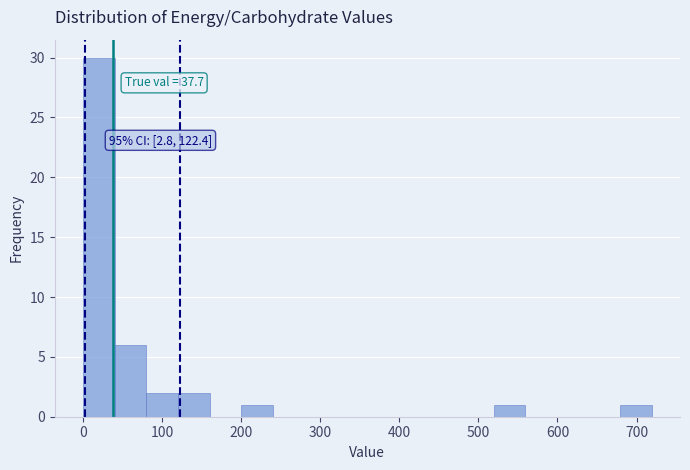

Around what value on the x-axis is the tallest bar? Give the approximate position of its centre, as read against the axis.

20